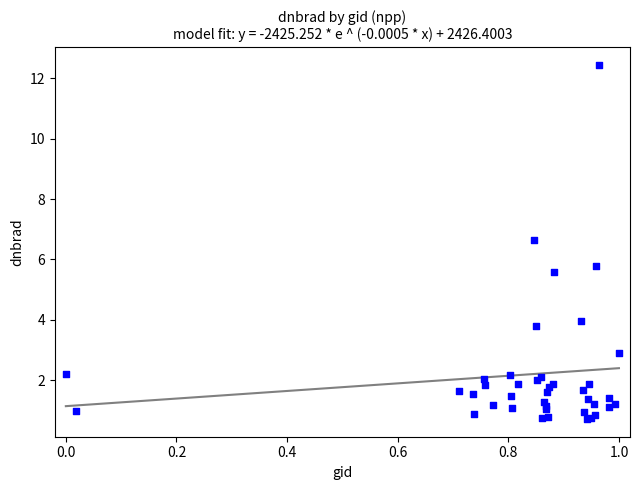

What Y value in the scatter plot is closest to 6?

5.8